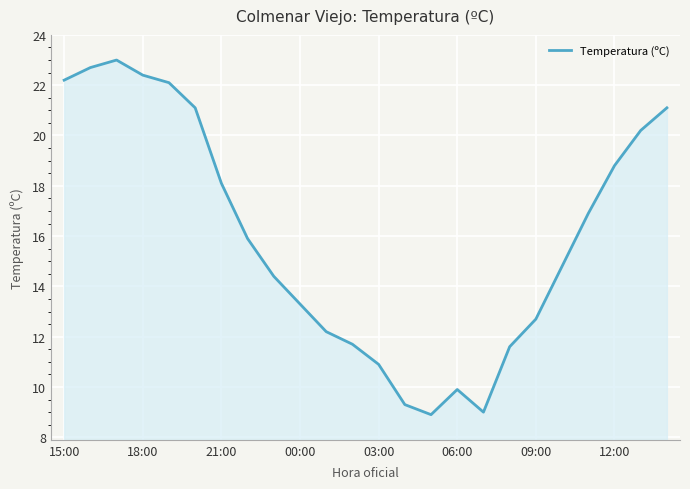

What is the maximum value shown in the chart?

23.0